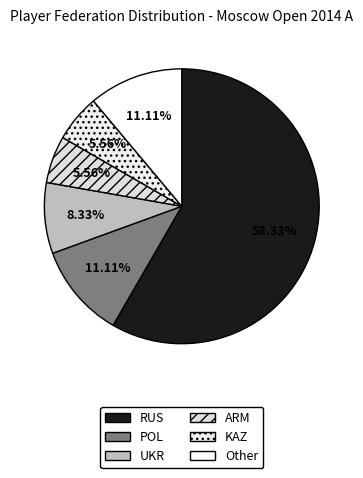

Which has a higher value, POL or Other?

POL